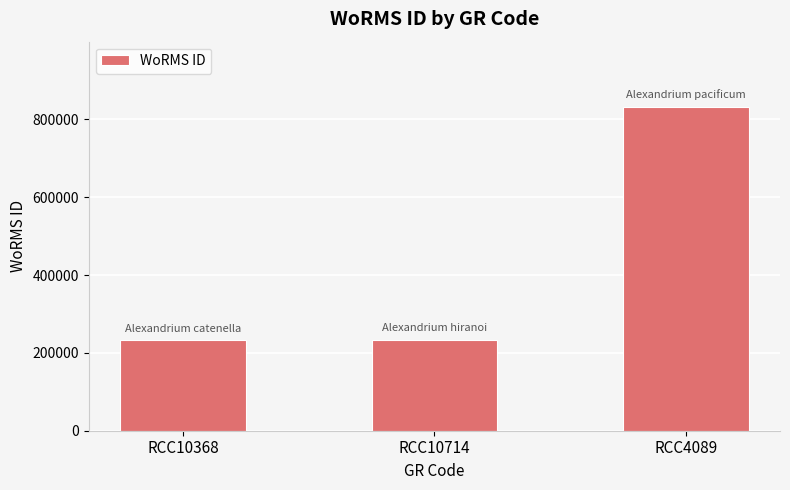

What is the minimum value shown in the chart?

231873